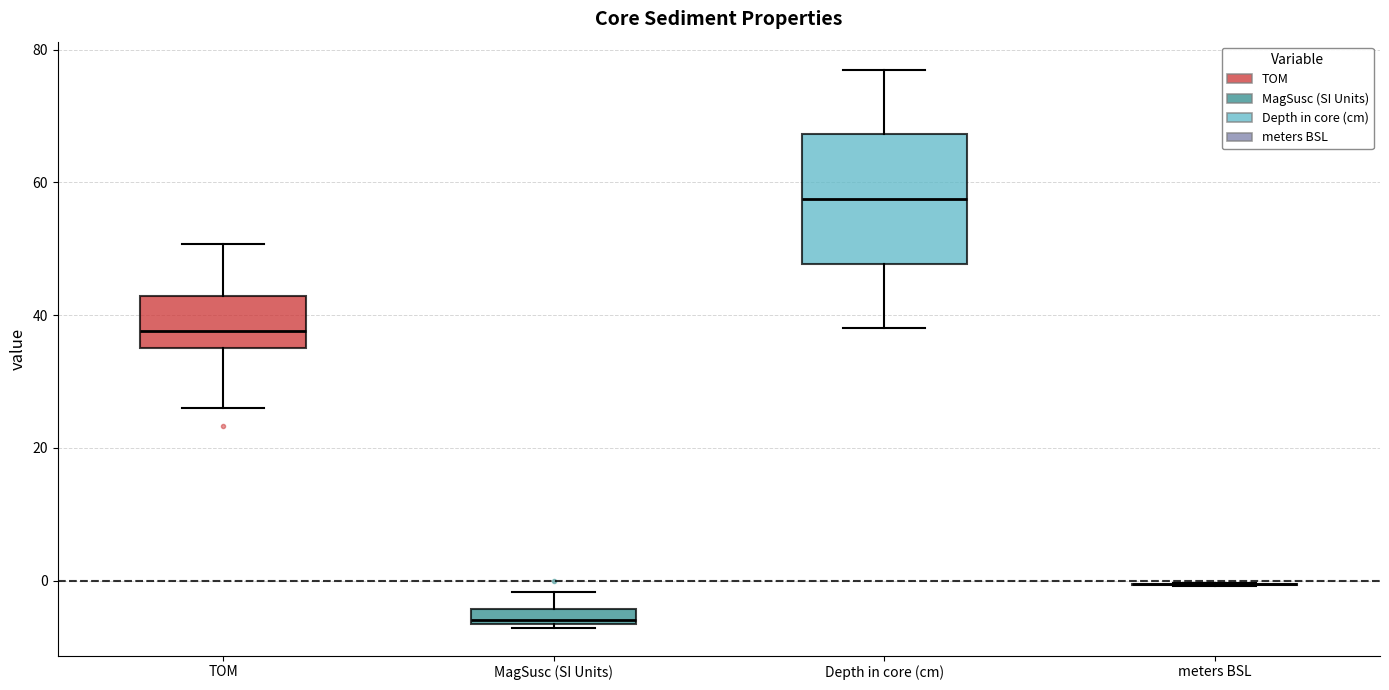

Where does the upper whisker of the box for MagSusc (SI Units) end on the y-axis? The values are not printed on the chart, so give them approximately, as read against the axis.

-2